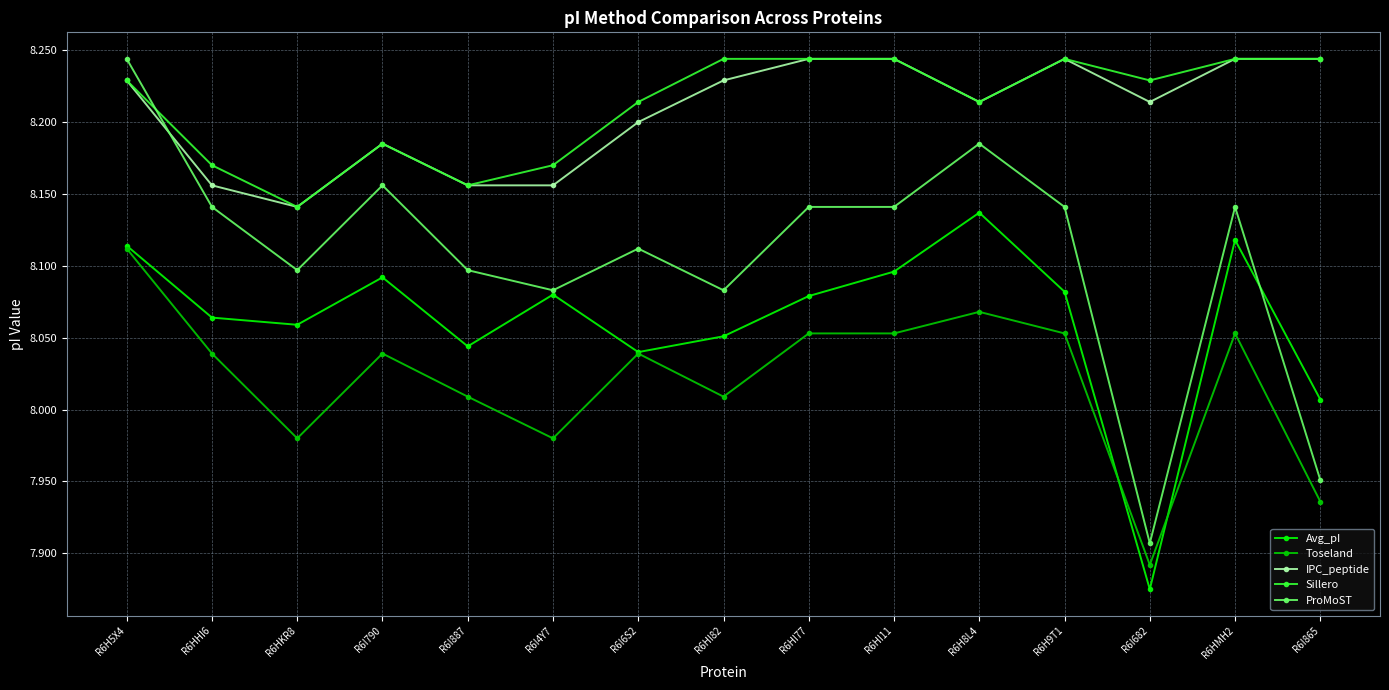

What is the spread (max minus min) of values at R6HKR8?

0.2